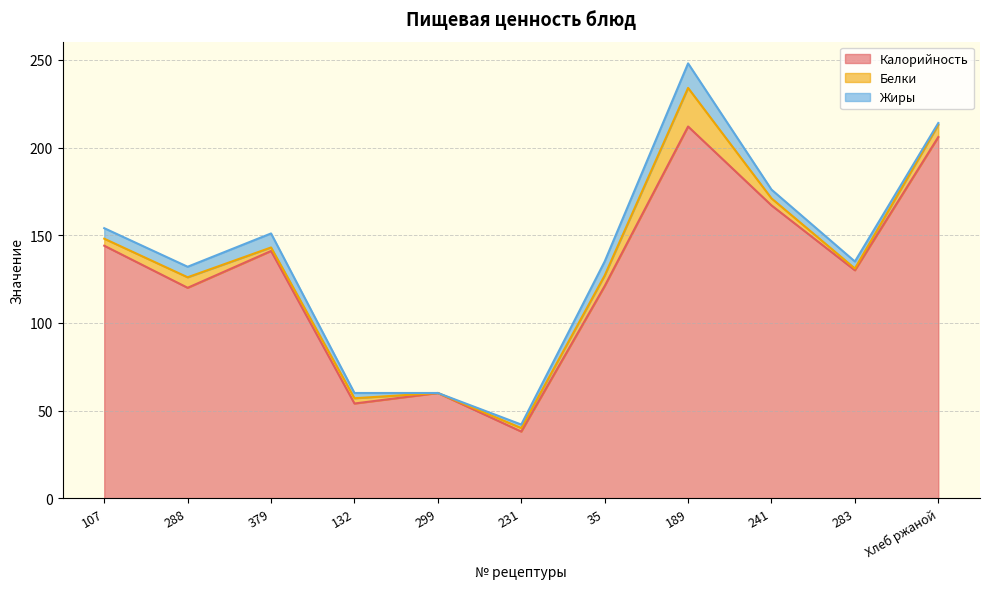

What is the label of the 7th point from the right?

299